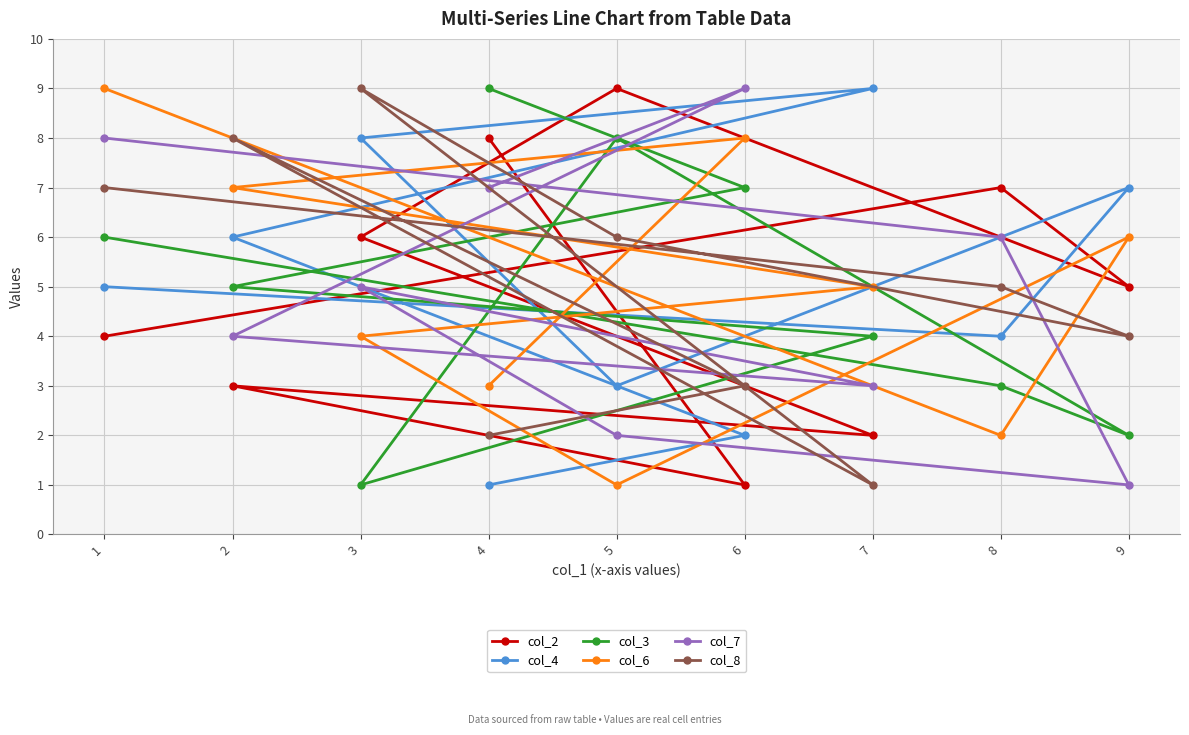

Reading left to right, list all the values displayed in this chart.

col_2: 1=4	2=3	3=6	4=8	5=9	6=1	7=2	8=7	9=5
col_4: 1=5	2=6	3=8	4=1	5=3	6=2	7=9	8=4	9=7
col_3: 1=6	2=5	3=1	4=9	5=8	6=7	7=4	8=3	9=2
col_6: 1=9	2=7	3=4	4=3	5=1	6=8	7=5	8=2	9=6
col_7: 1=8	2=4	3=5	4=7	5=2	6=9	7=3	8=6	9=1
col_8: 1=7	2=8	3=9	4=2	5=6	6=3	7=1	8=5	9=4